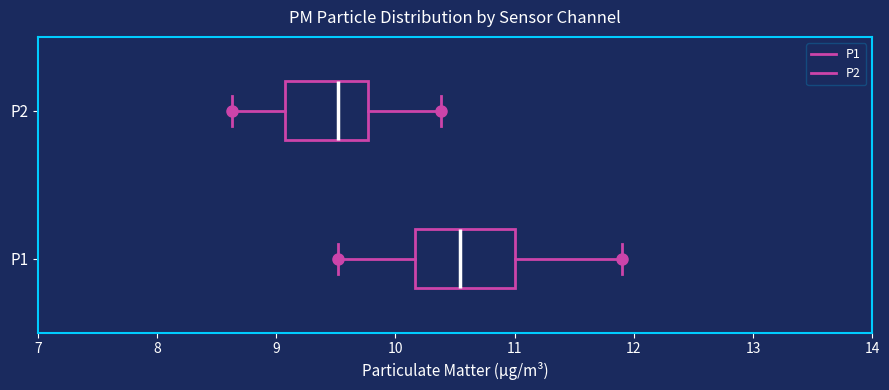

Reading bottom to top, read every box against the x-axis: the position of its median line, the range the box covers, and the ends of its whiskers. The values are not printed on the chart, so give them approximately, as read against the axis.

P1: median 10.5, box 10.2 to 11.0, whiskers 9.5 to 11.9
P2: median 9.5, box 9.1 to 9.8, whiskers 8.6 to 10.4